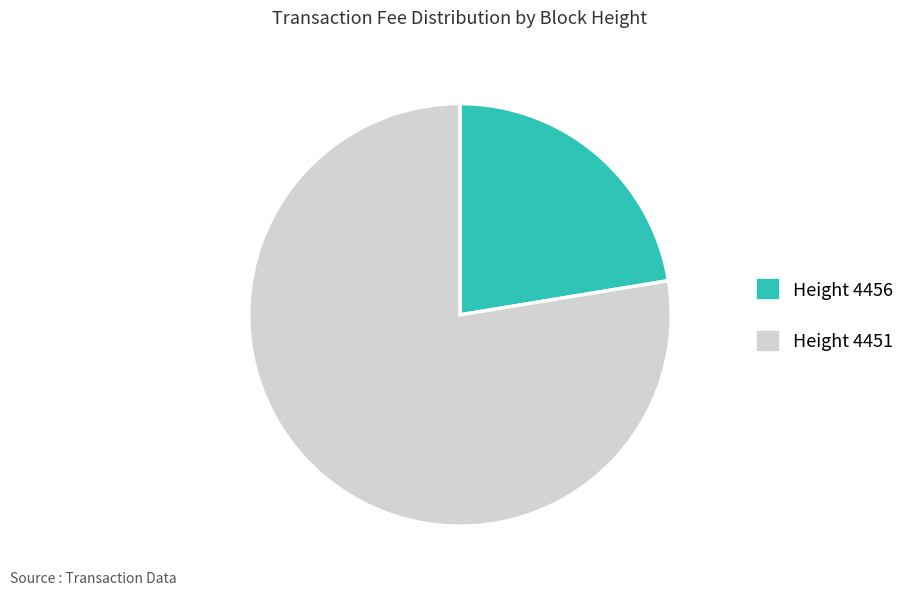

Do Height 4451 and Height 4456 together represent more than half of the pie?

Yes